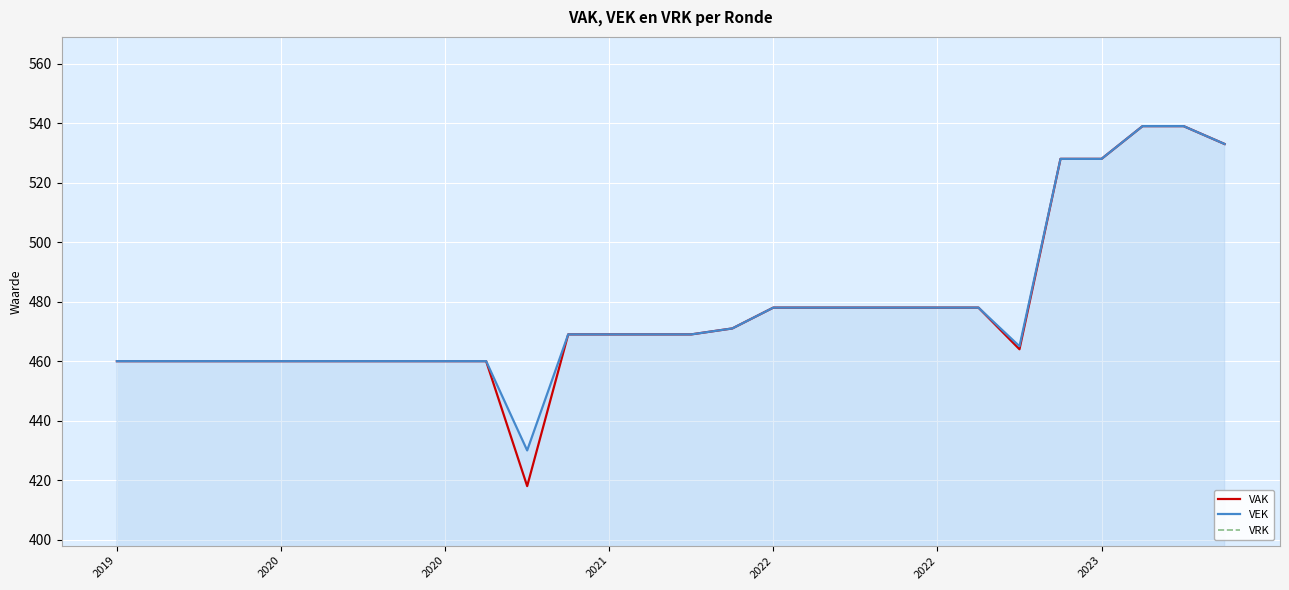

Which series has the largest total across all categories?

VEK